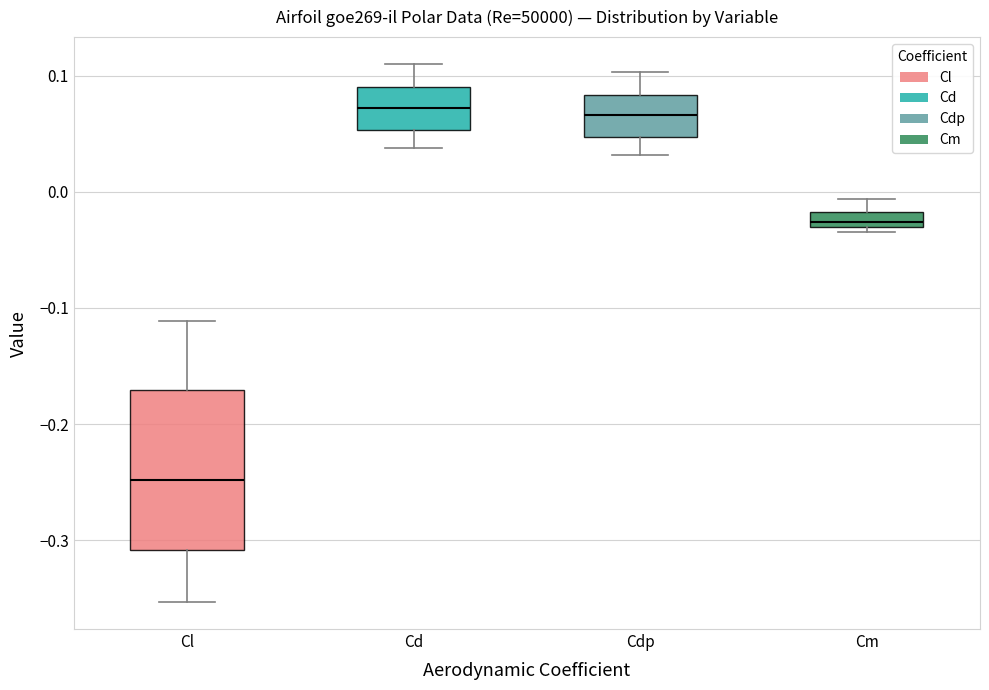

Comparing the boxes themselves (not the whiskers), which one is the tallest?

Cl